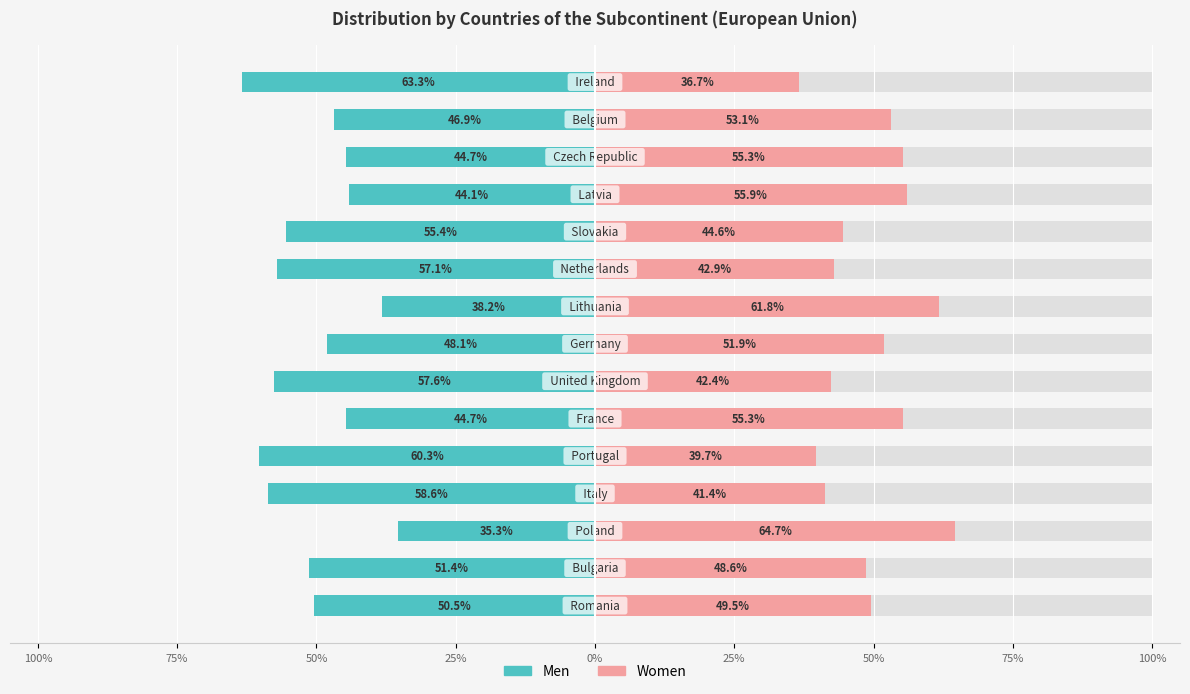

The Women series shows 30.3 at 50%. True or false?

False